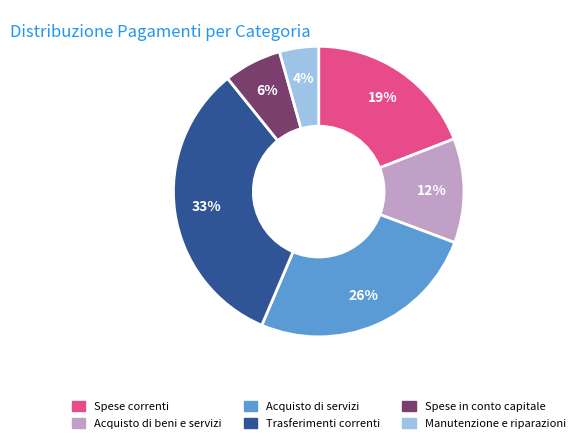

Rank the categories by value from highest to lowest.

Trasferimenti correnti, Acquisto di servizi, Spese correnti, Acquisto di beni e servizi, Spese in conto capitale, Manutenzione e riparazioni